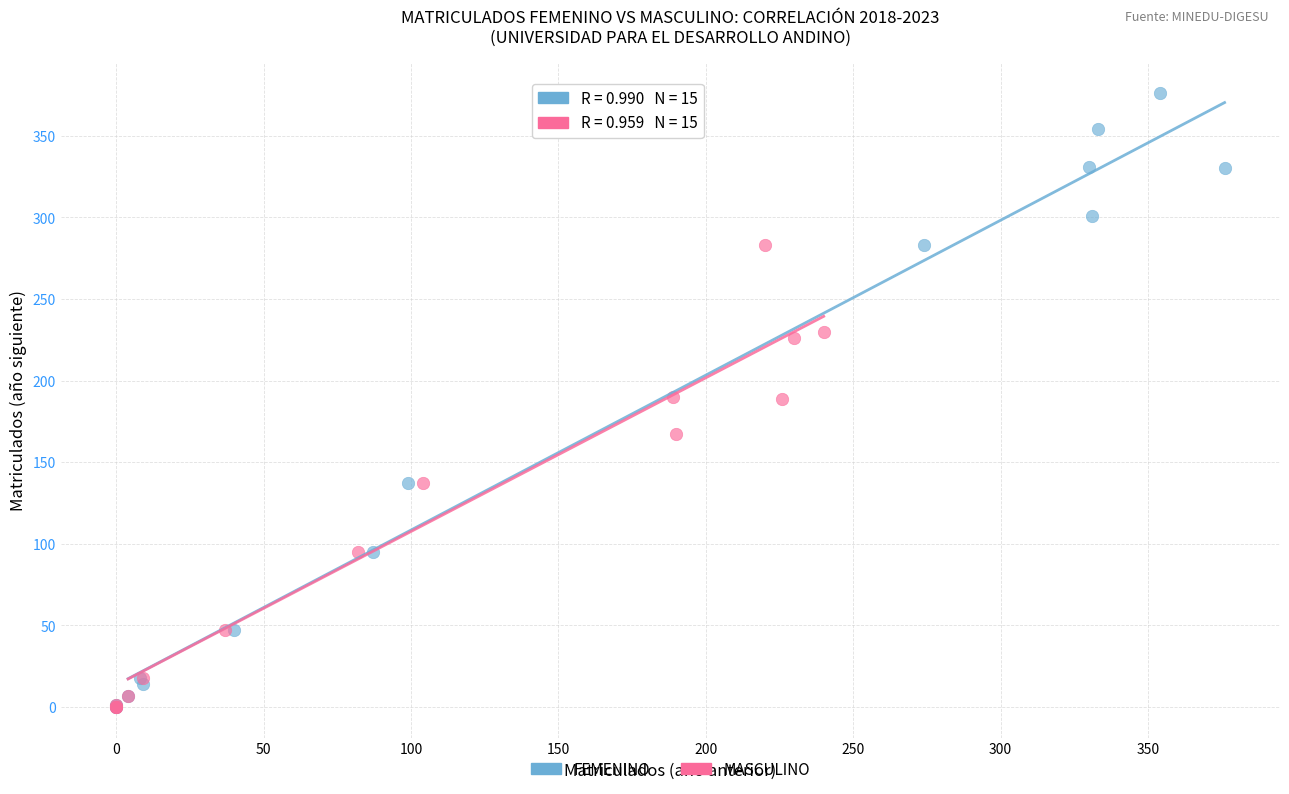

What are all the series names shown in the legend?

FEMENINO, MASCULINO